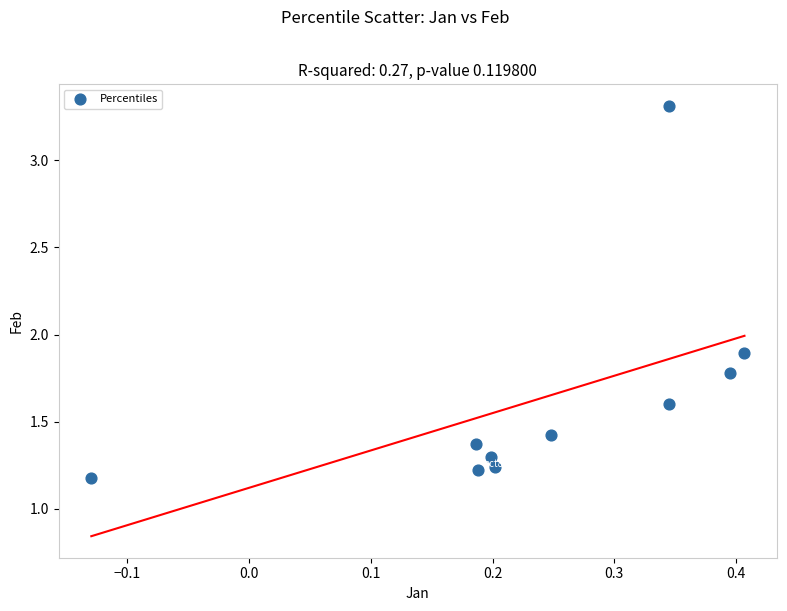

What is the range of Y values (max minus min)?

2.1